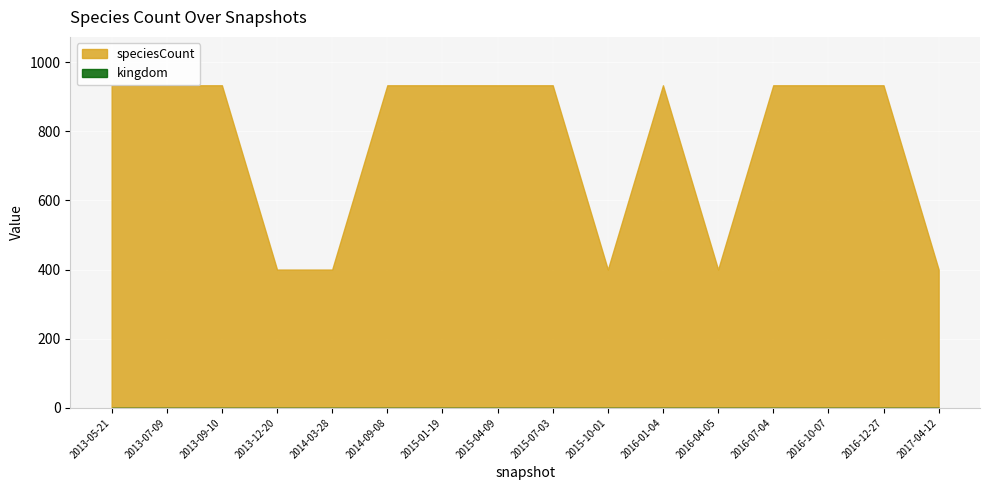

Which series has the widest spread of values?

speciesCount